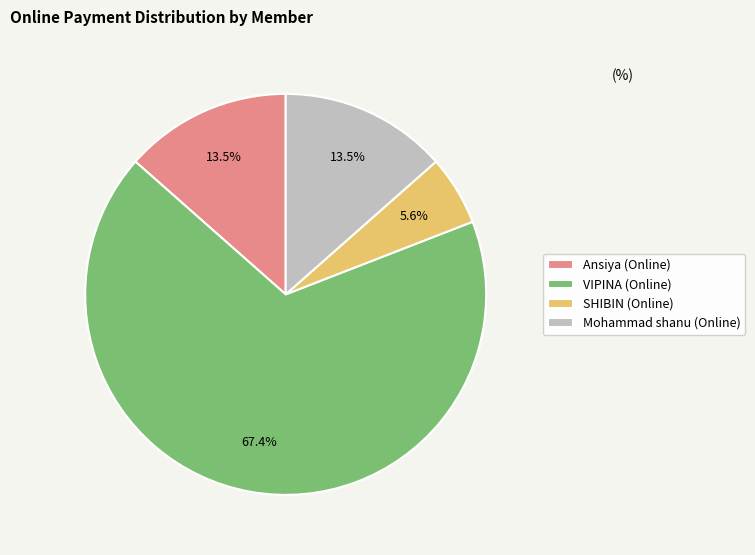

What percentage do SHIBIN (Online) and Ansiya (Online) together represent?

19.1%